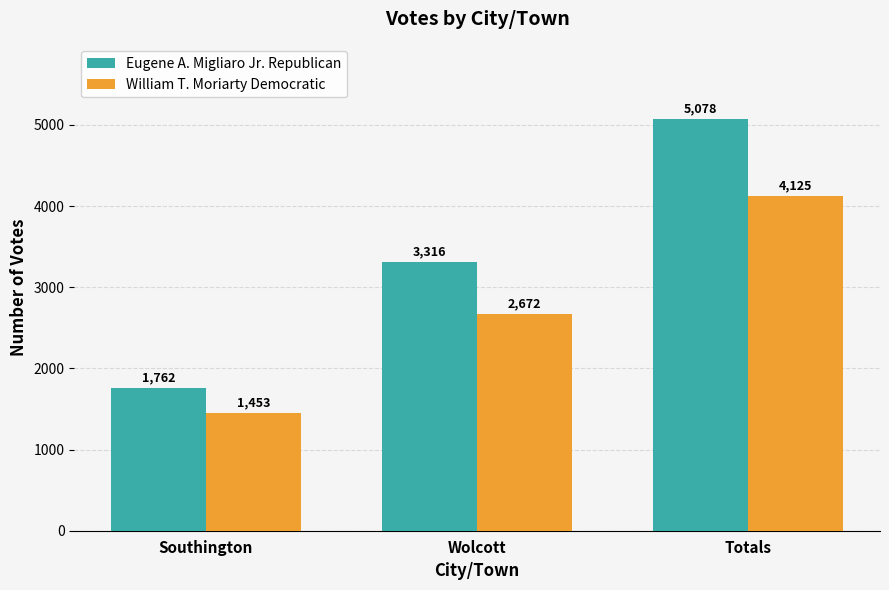

Does the chart contain stacked bars?

No